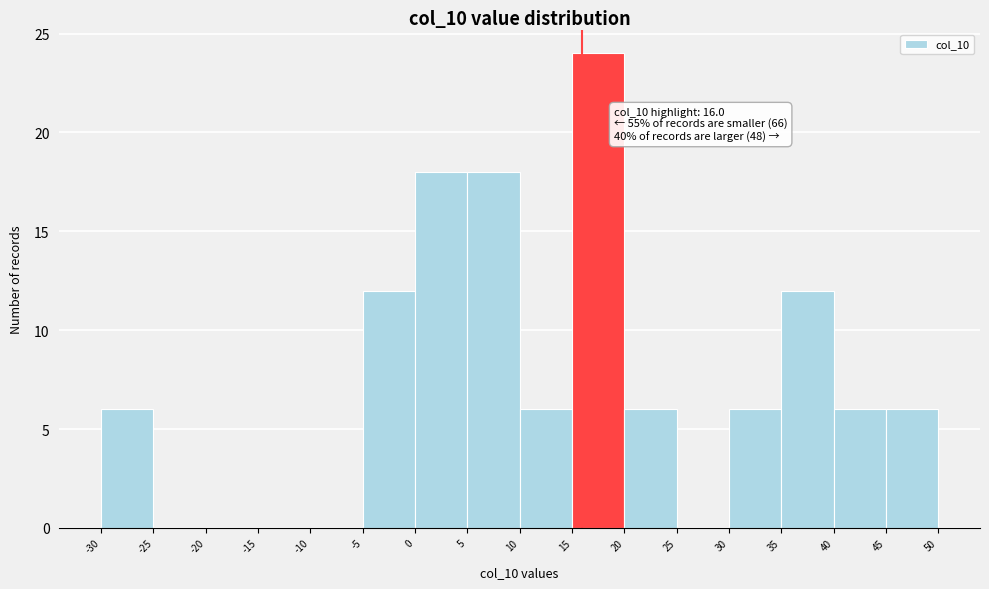

Which range on the x-axis has the tallest bar?

15 to 20